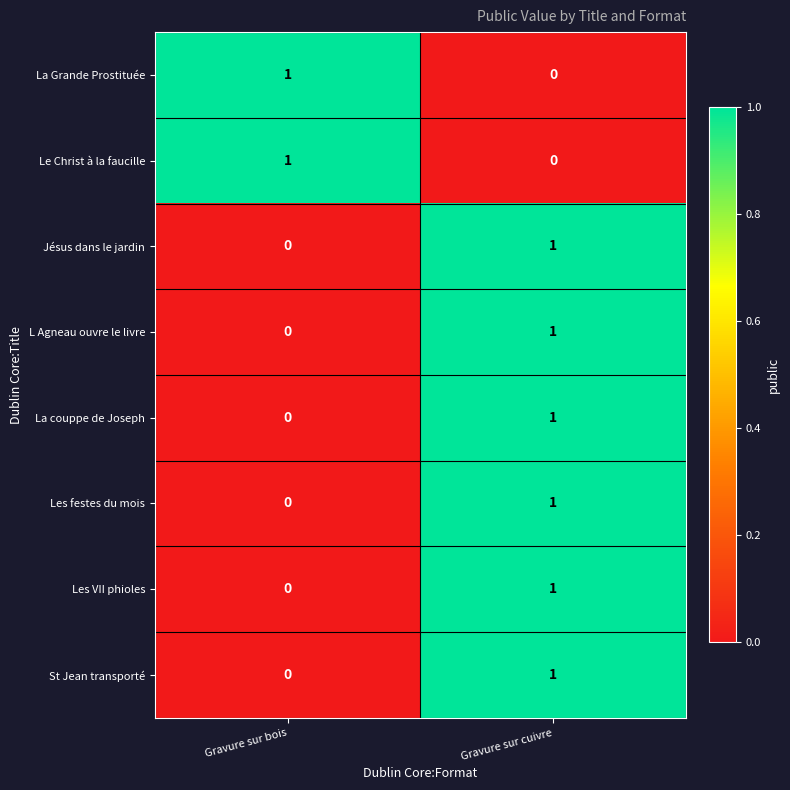

At which label does La Grande Prostituée reach its peak?

Gravure sur bois